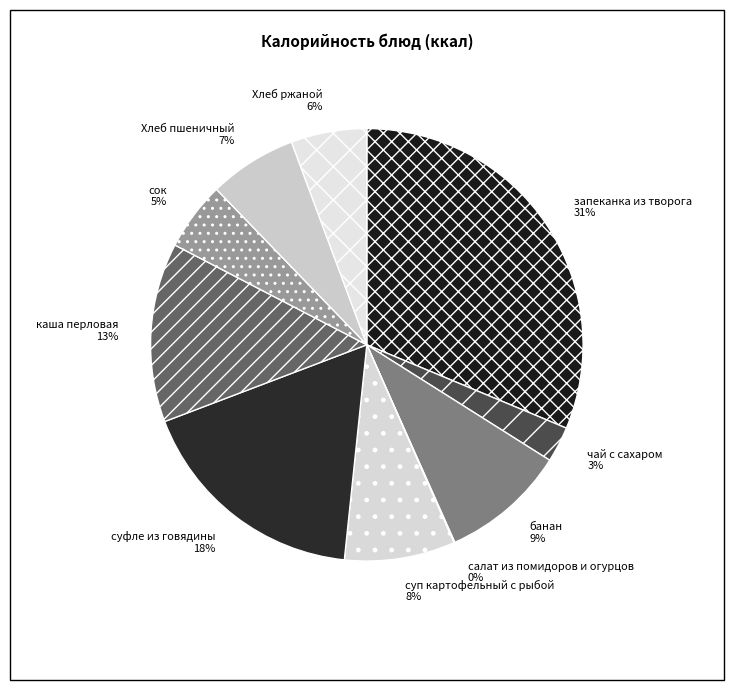

What is the largest slice in the pie chart?

запеканка из творога